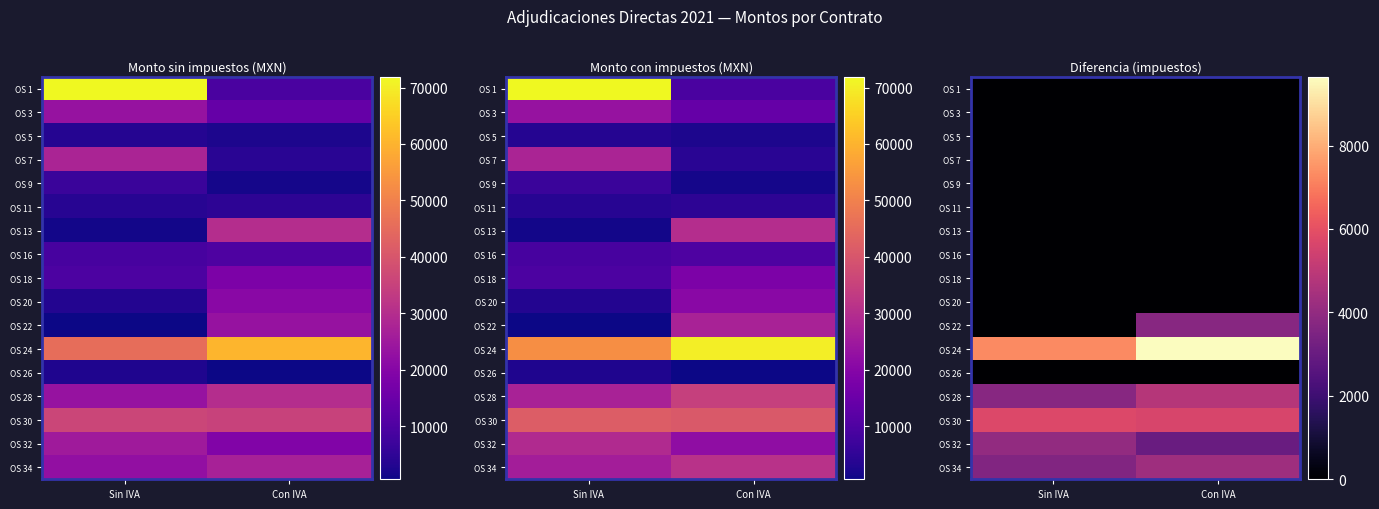

Is it true that OS 5 equals 0.0 at Sin IVA?

True